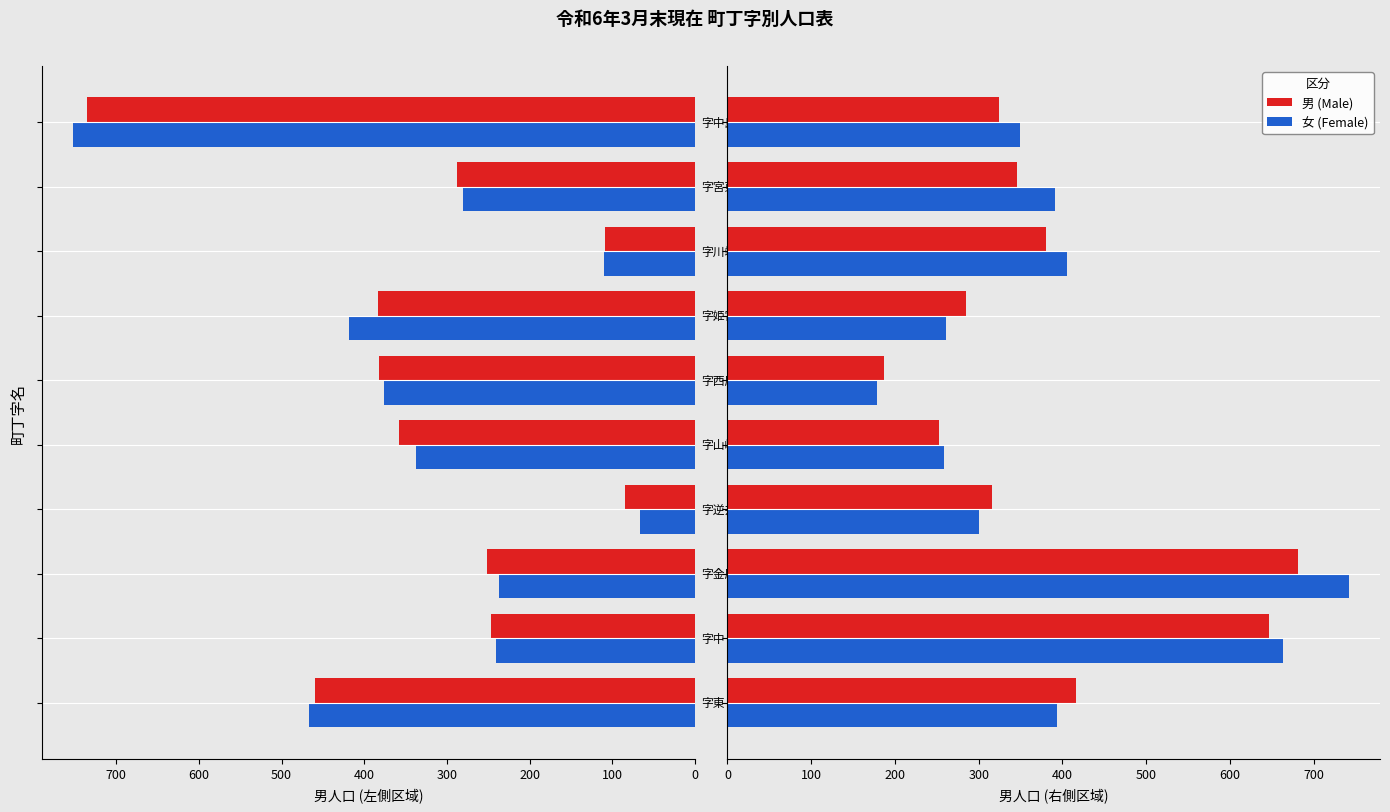

Is it true that 男 (左側) equals 251 at 200?

True